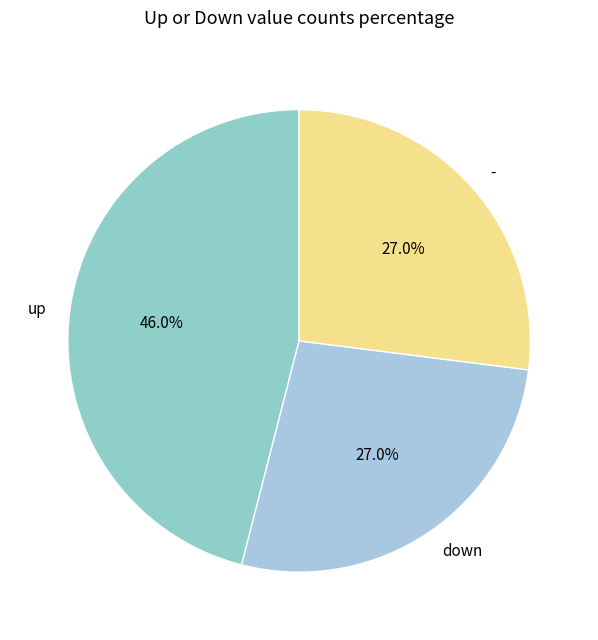

To the nearest percent, what percentage of the pie is down?

27%